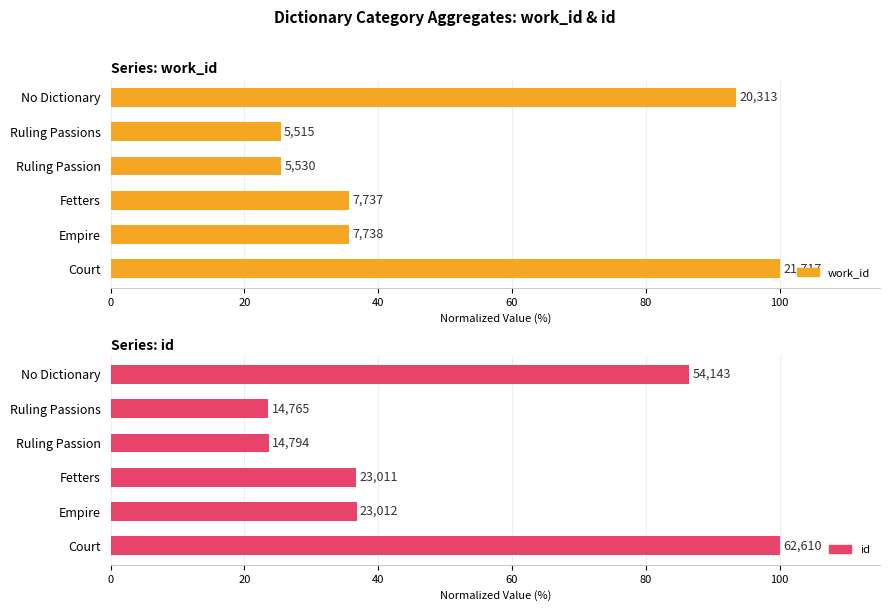

How many values in the id series are below 36?

2